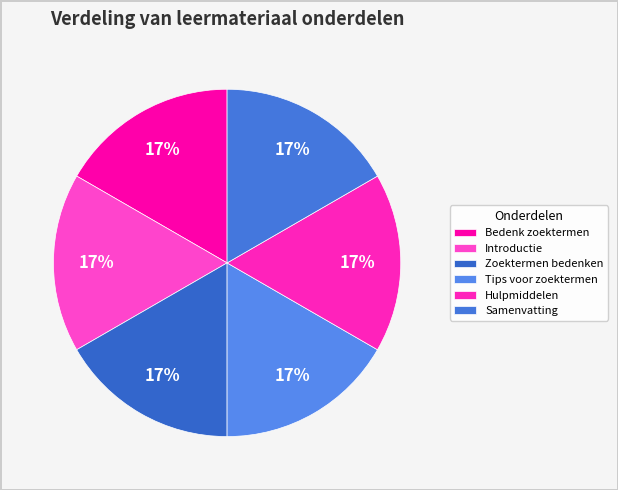

How many slices are in this pie chart?

6